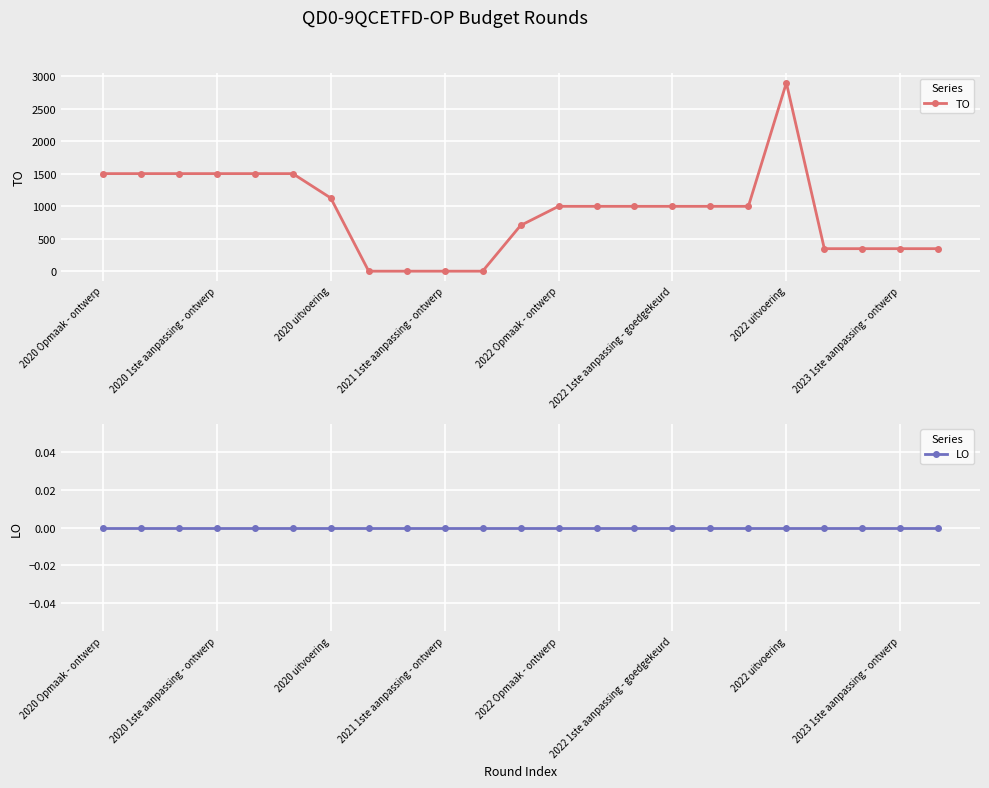

What is the maximum value for TO?

2896